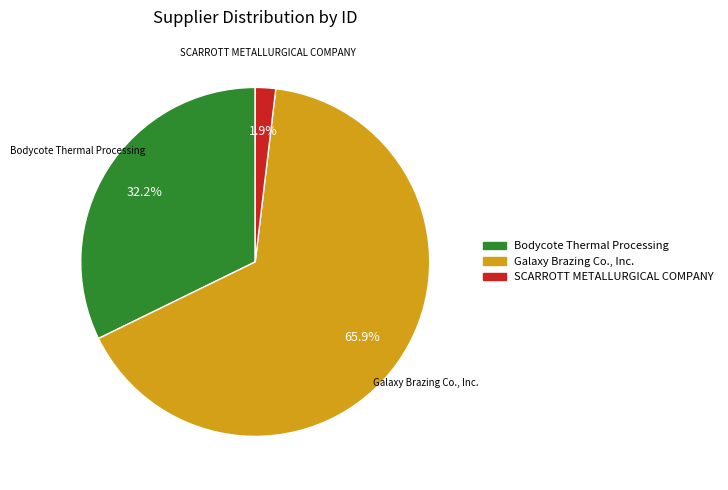

Is there a majority slice in this chart?

Yes